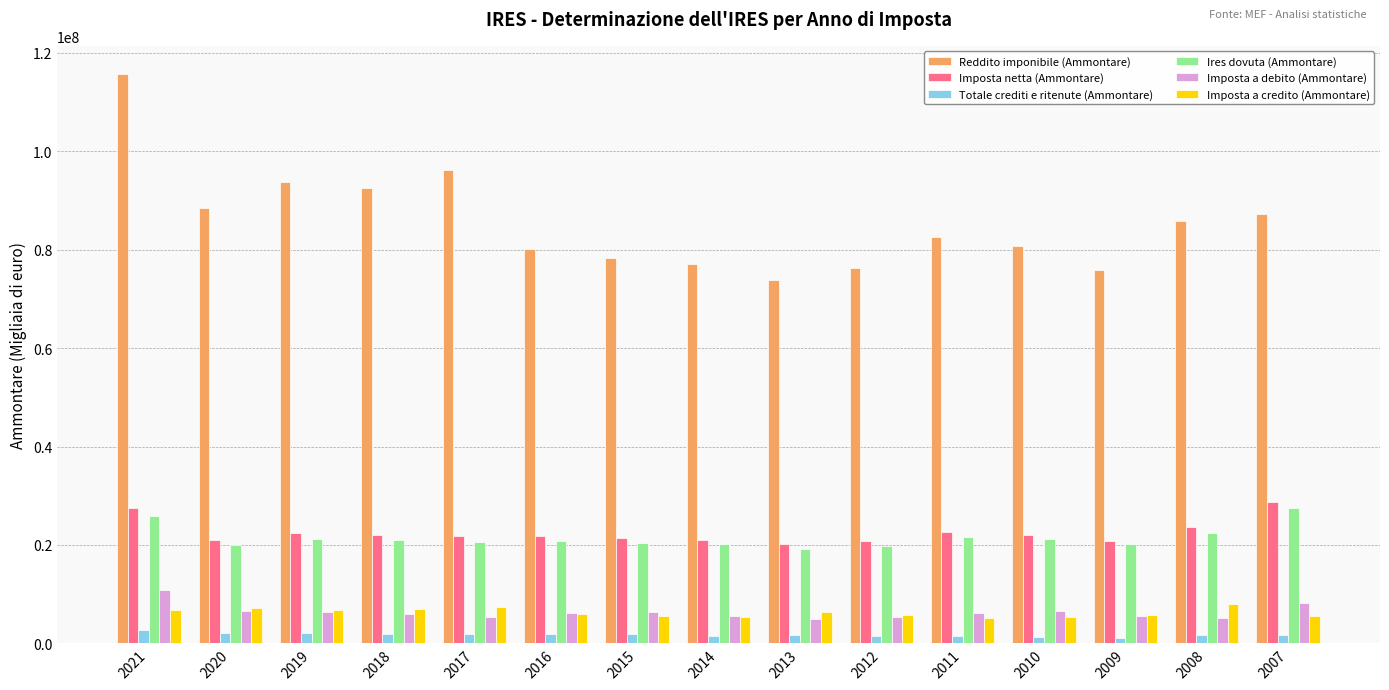

What is the average value of the Totale crediti e ritenute (Ammontare) series?

1737981.9